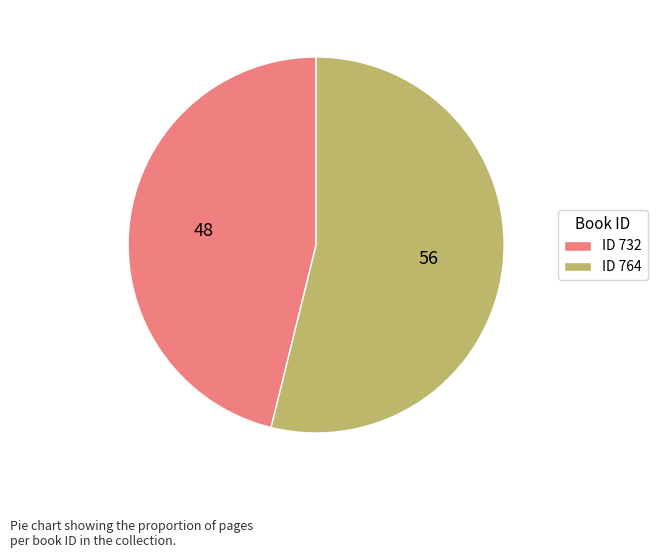

How many segments does this pie chart have?

2